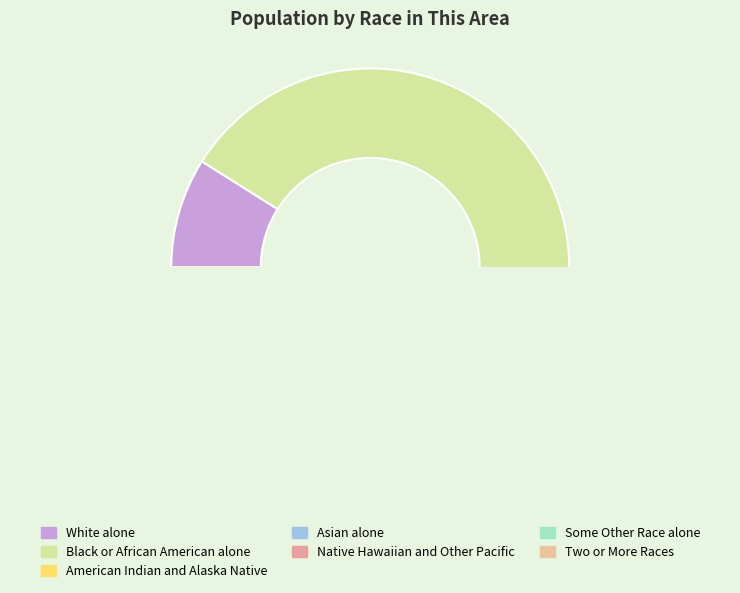

Which category has the biggest portion of the pie?

Black or African American alone